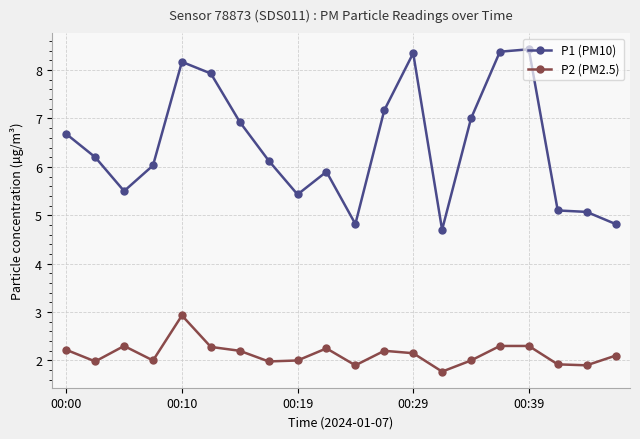

What is the sum of all P2 (PM2.5) values?

42.7